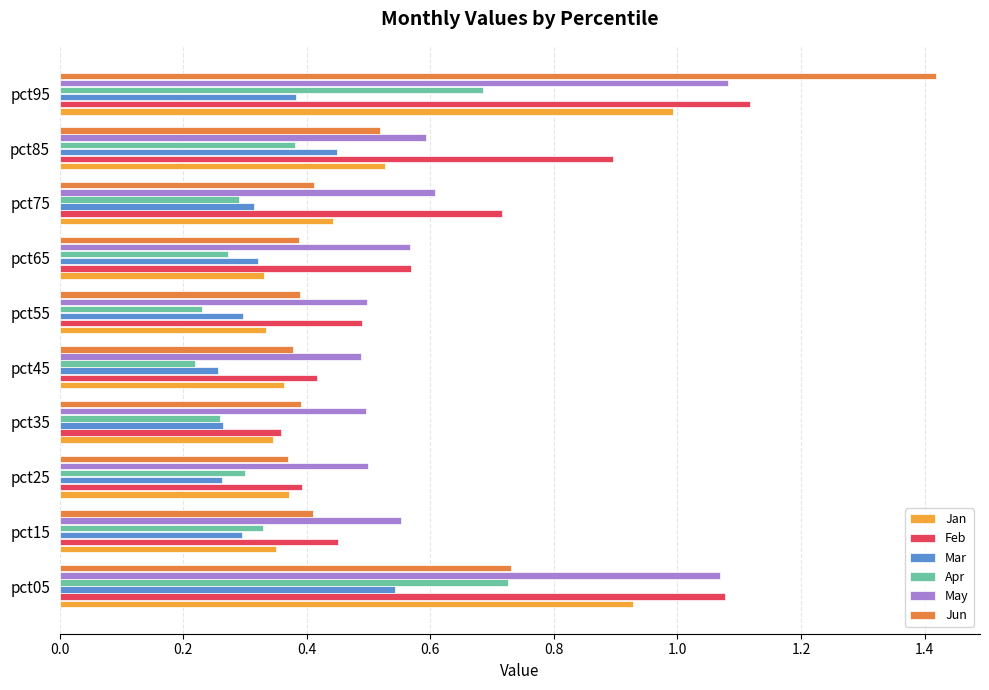

At which category is the sum across all series the highest?

pct95